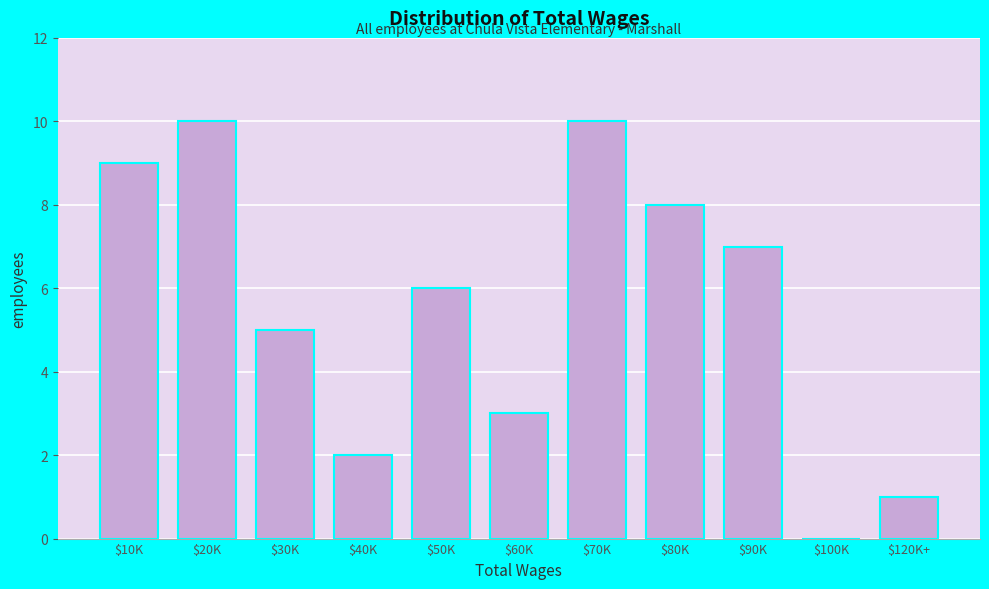

What is the greatest value displayed?

10